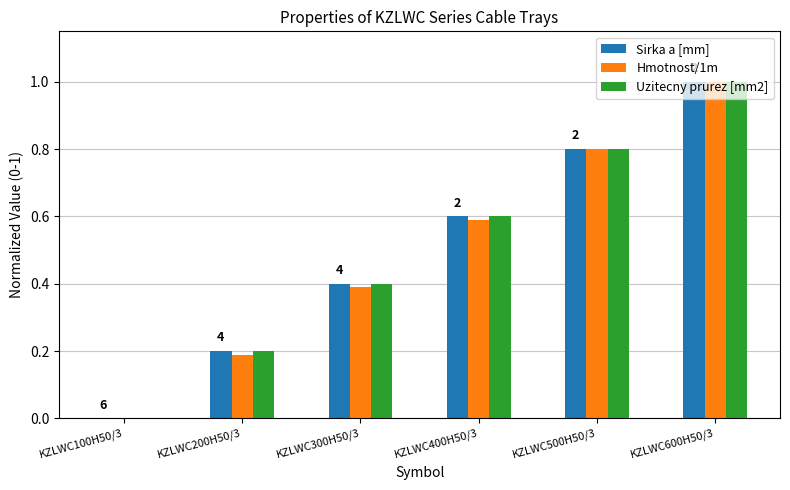

What are all the series names shown in the legend?

Sirka a [mm], Hmotnost/1m, Uzitecny prurez [mm2]